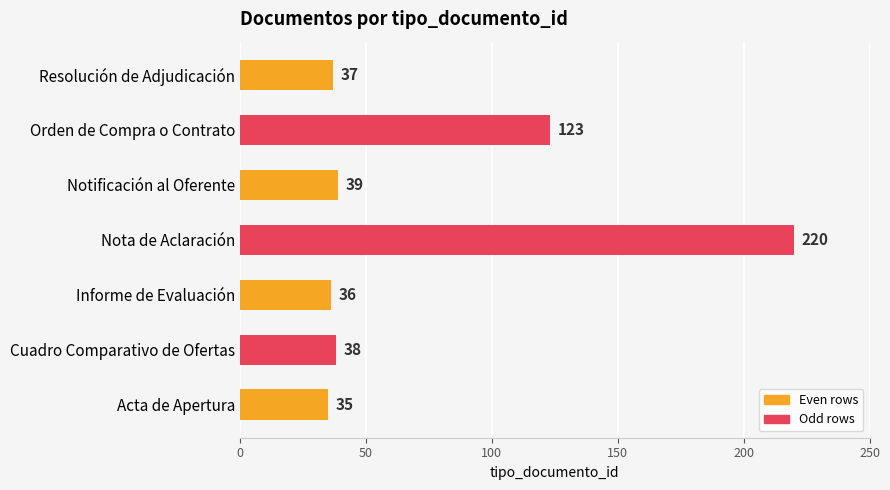

The chart shows a value of 58 at Notificación al Oferente. True or false?

False